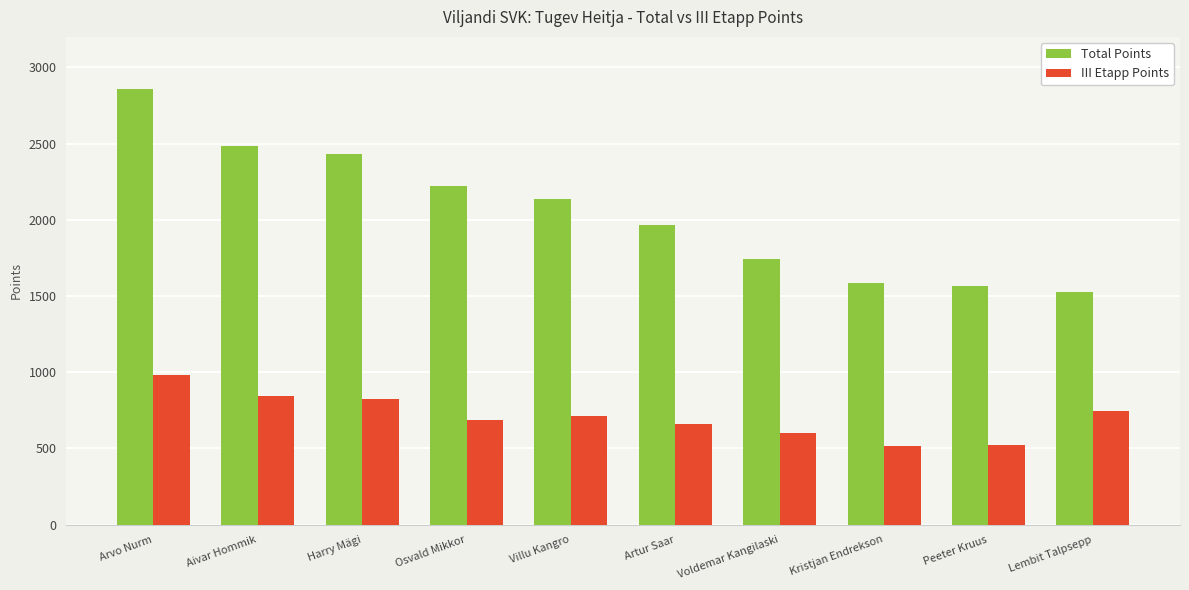

Which series has the largest total across all categories?

Total Points